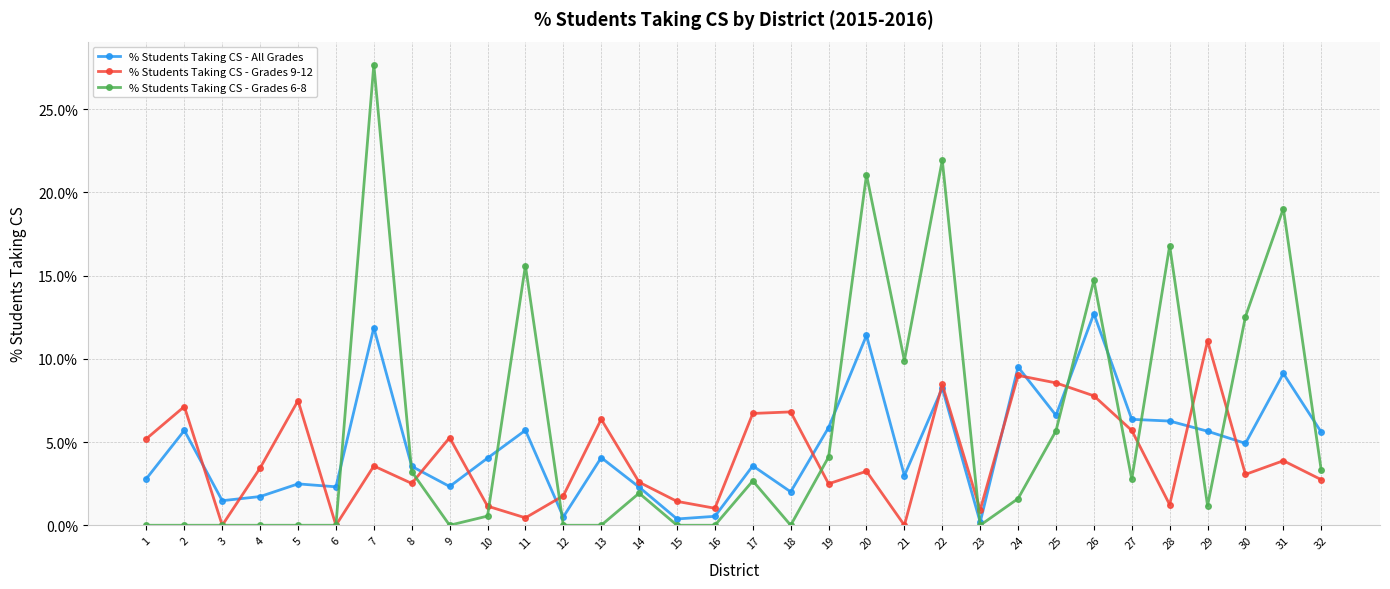

Where is % Students Taking CS - Grades 6-8 nearest to the value 13?

30